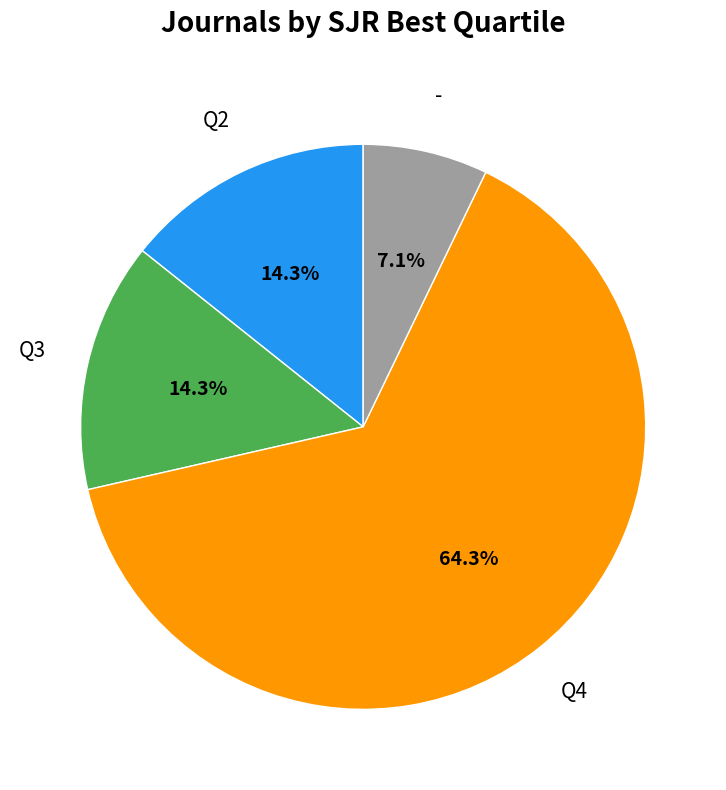

Which category has the biggest portion of the pie?

Q4